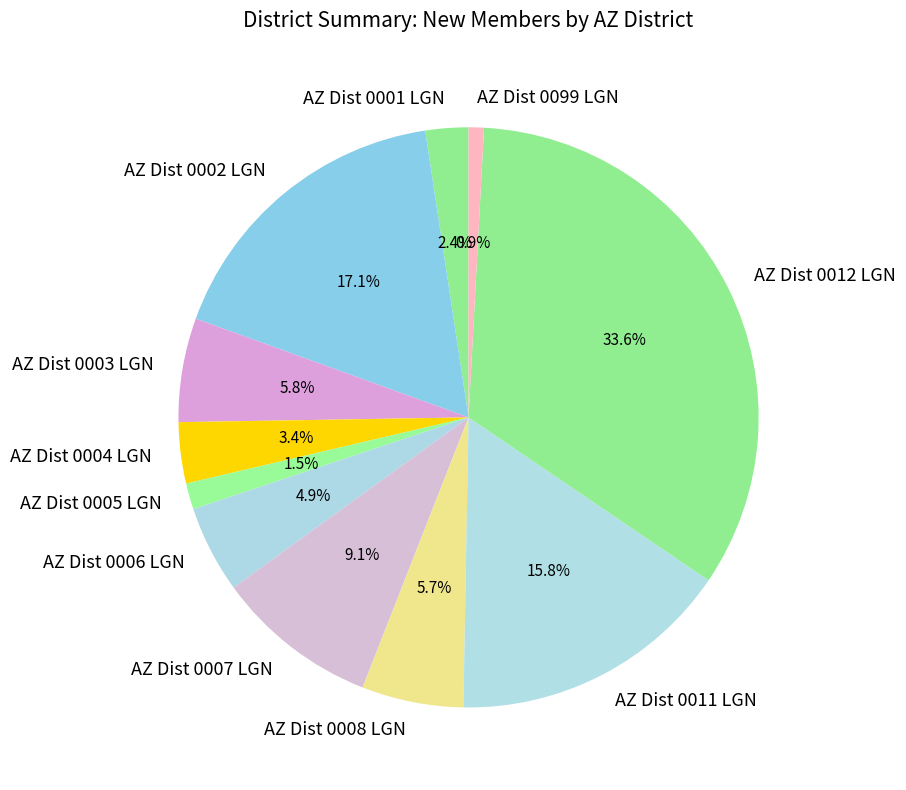

Is the sum of AZ Dist 0008 LGN and AZ Dist 0007 LGN greater than half?

No